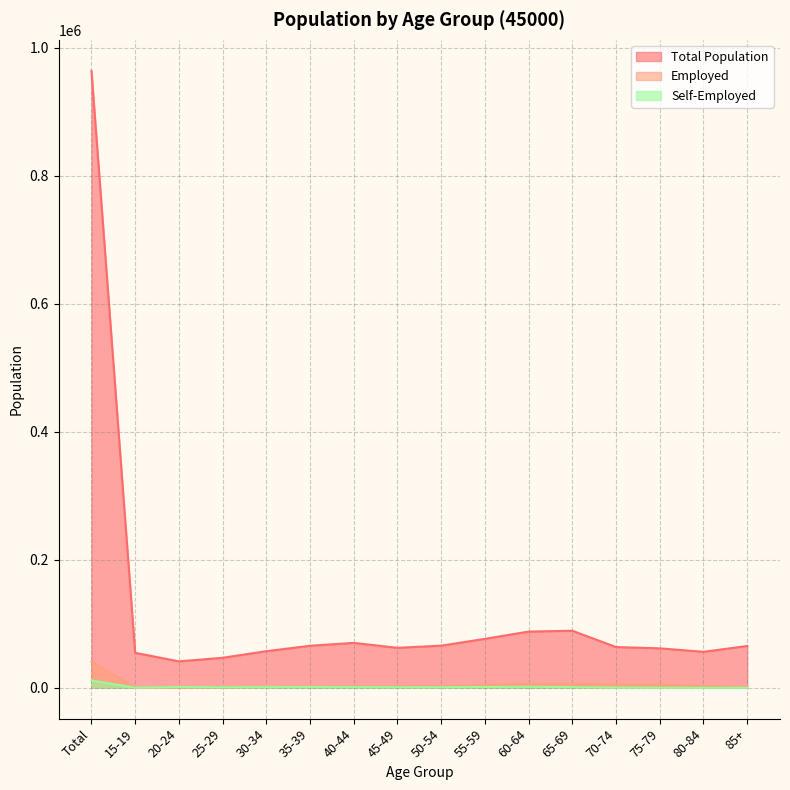

The Self-Employed series shows 2087 at 55-59. True or false?

False